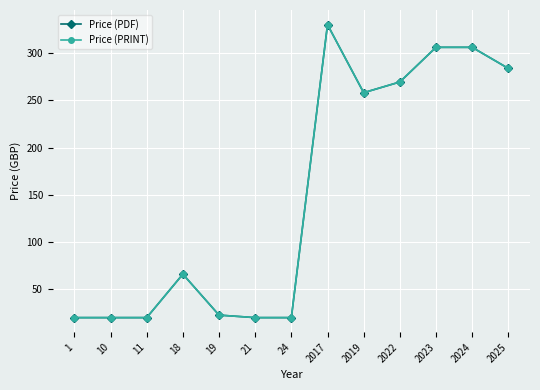

Reading left to right, transcribe all the data shown in this chart.

Price (PDF): 20.0	20.0	20.0	66.0	22.7	20.0	20.0	330.0	258.0	269.3	306.0	306.0	283.7
Price (PRINT): 20.0	20.0	20.0	66.0	22.7	20.0	20.0	330.0	258.0	269.3	306.0	306.0	283.7